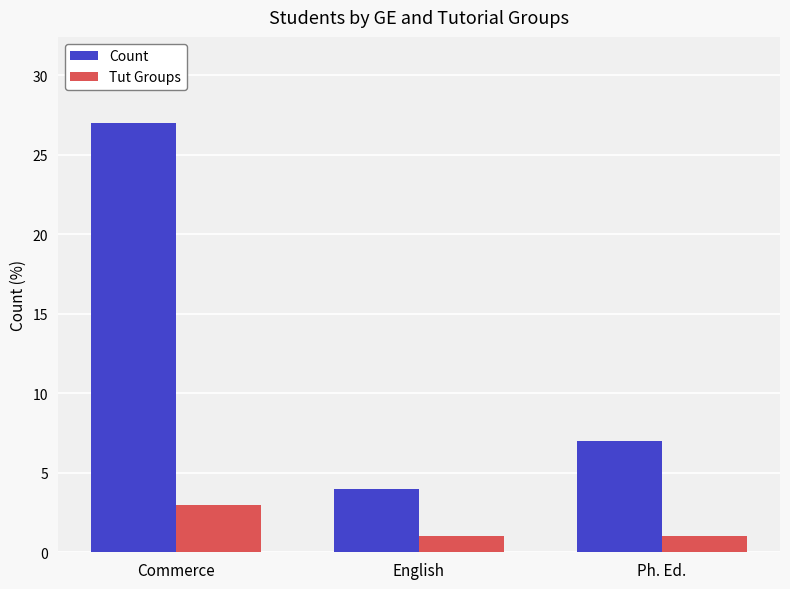

What value does the Tut Groups series have at Commerce?

3